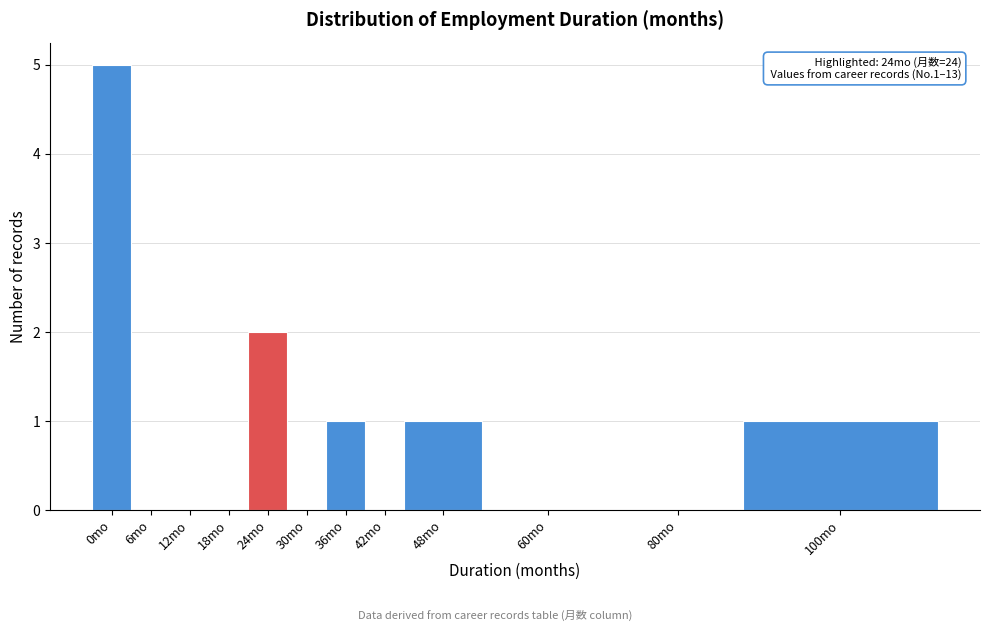

Reading left to right, transcribe all the data shown in this chart.

0mo=5	6mo=0	12mo=0	18mo=0	24mo=2	30mo=0	36mo=1	42mo=0	48mo=1	60mo=0	80mo=0	100mo=1